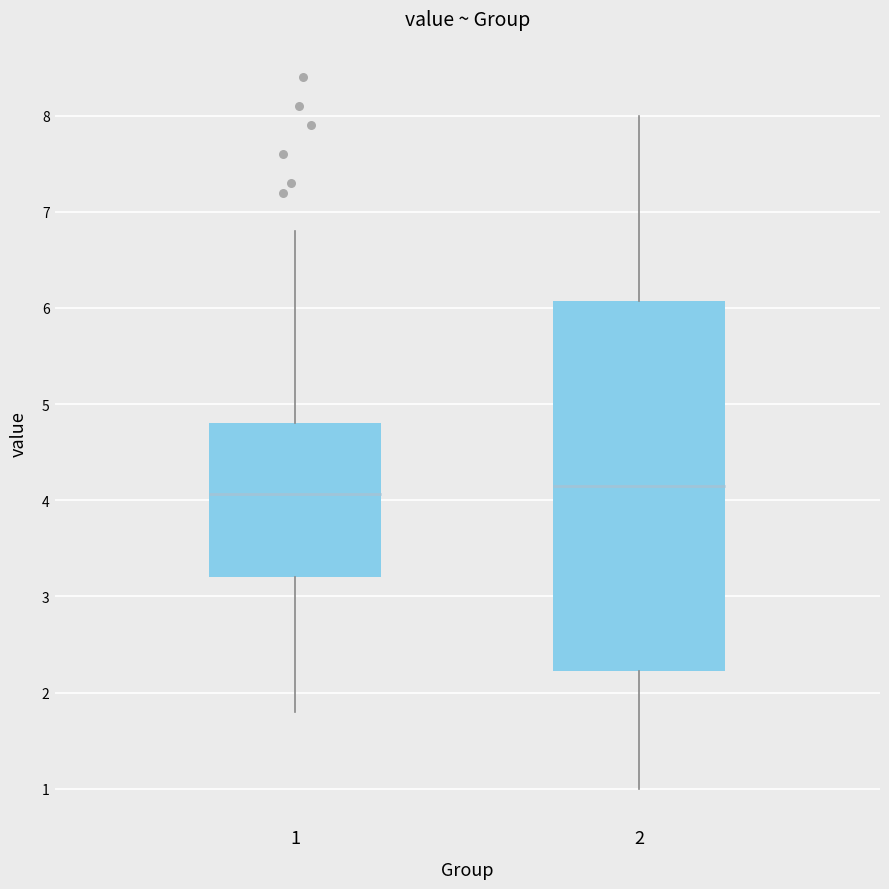

Reading left to right, transcribe this box plot: for each box, give where its median line is, the range the box spans, and where its two whiskers end, as read against the y-axis. The values are not printed on the chart, so give them approximately, as read against the axis.

1: median 4.1, box 3.2 to 4.8, whiskers 1.8 to 6.8
2: median 4.2, box 2.2 to 6.1, whiskers 1.0 to 8.0